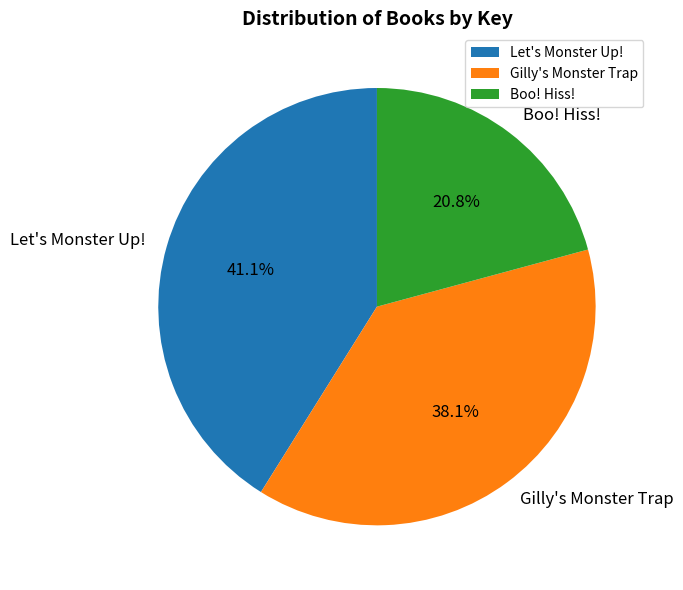

Do Let's Monster Up! and Boo! Hiss! together represent more than half of the pie?

Yes